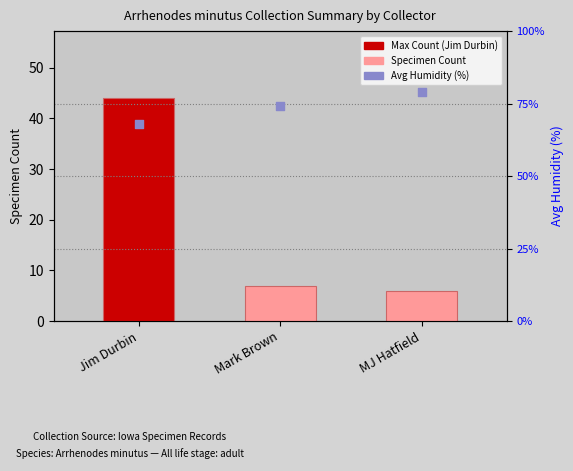

Is the value of Specimen Count at Jim Durbin greater than the value of Avg Humidity at Jim Durbin?

No